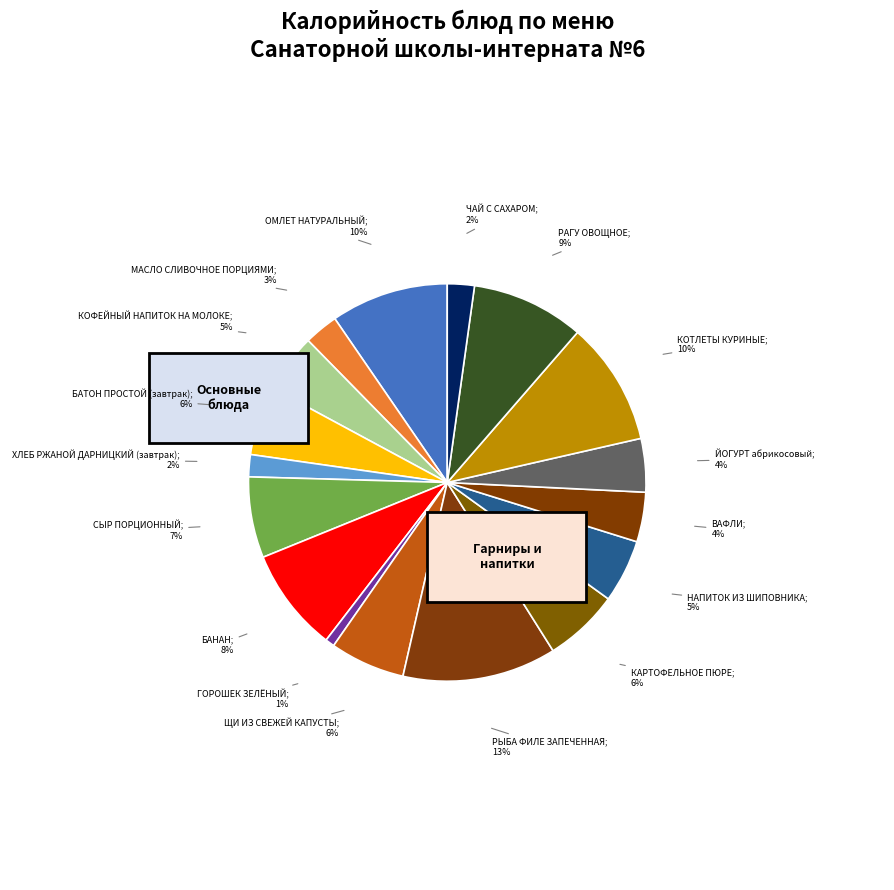

Is the sum of БАТОН ПРОСТОЙ (завтрак) and КОТЛЕТЫ КУРИНЫЕ greater than half?

No